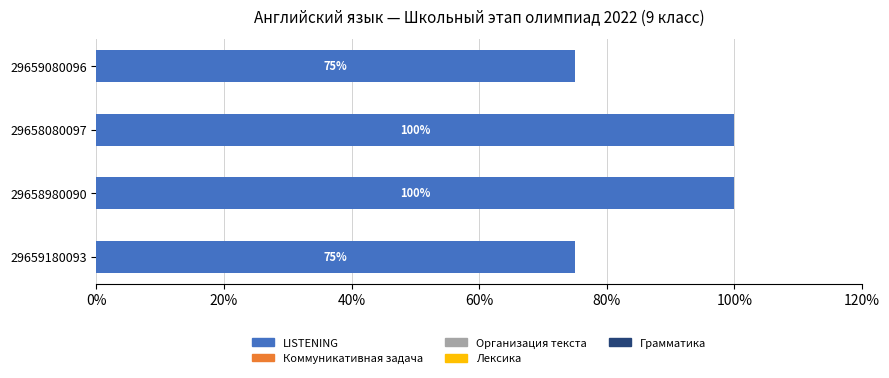

Are the bars horizontal?

Yes